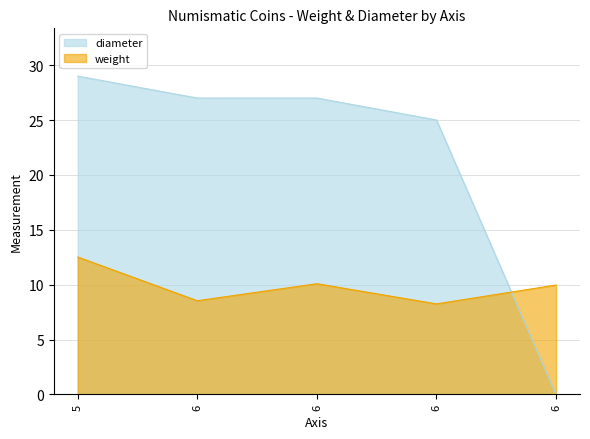

True or false: weight has more than 0 interior local peaks.

True